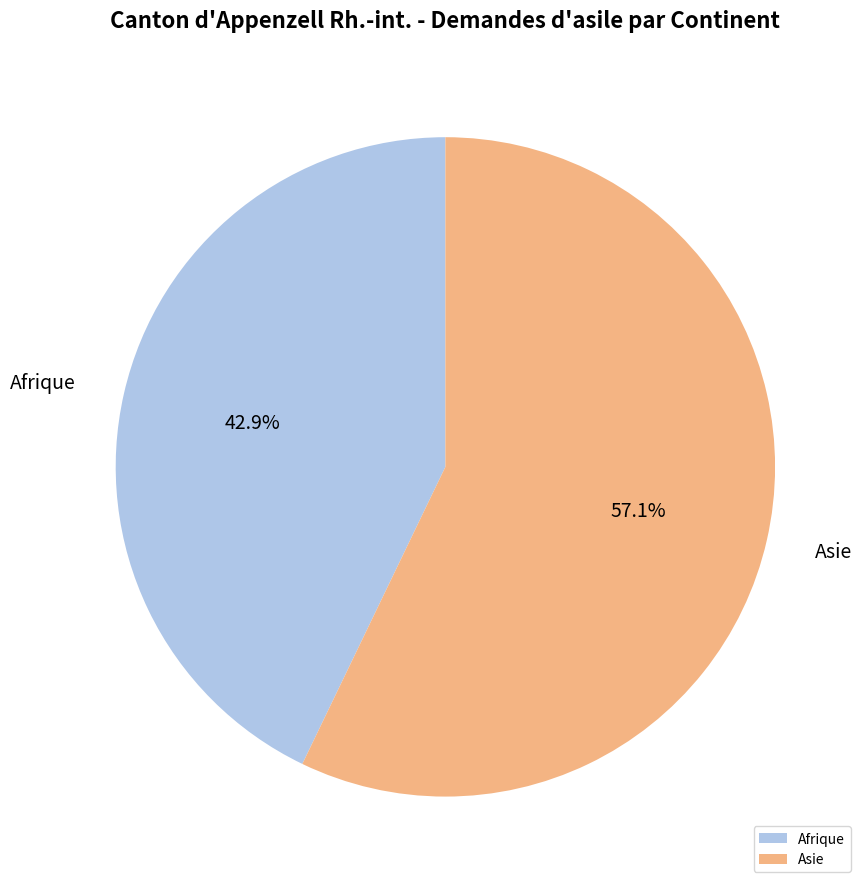

To the nearest percent, what is the difference between the largest and smallest slice percentages?

14%